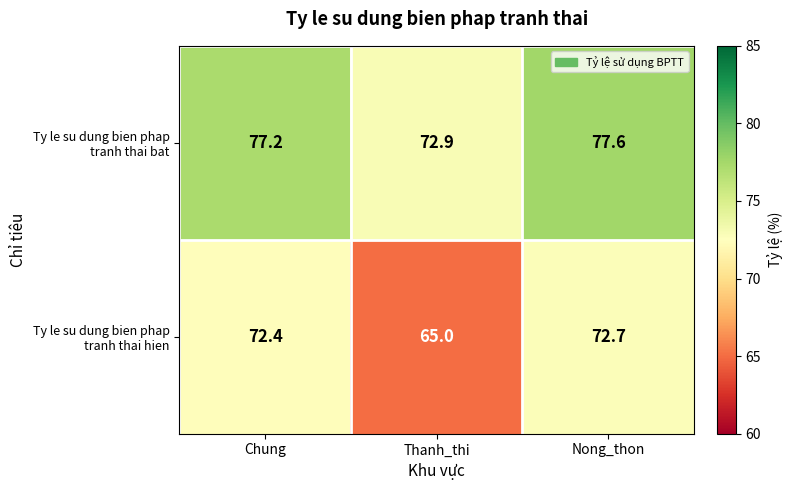

What is the difference between the highest and lowest values at Thanh_thi?

7.9